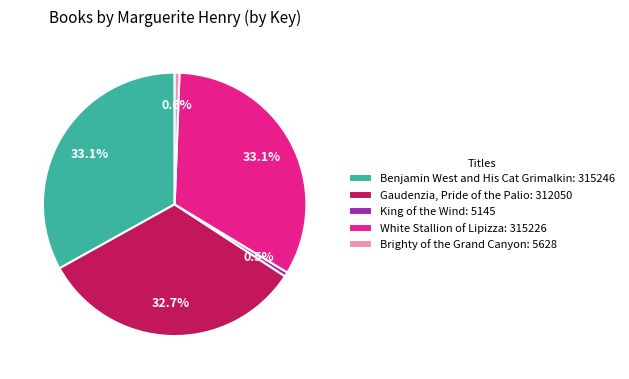

Is it true that White Stallion of Lipizza is 33% of the pie?

True